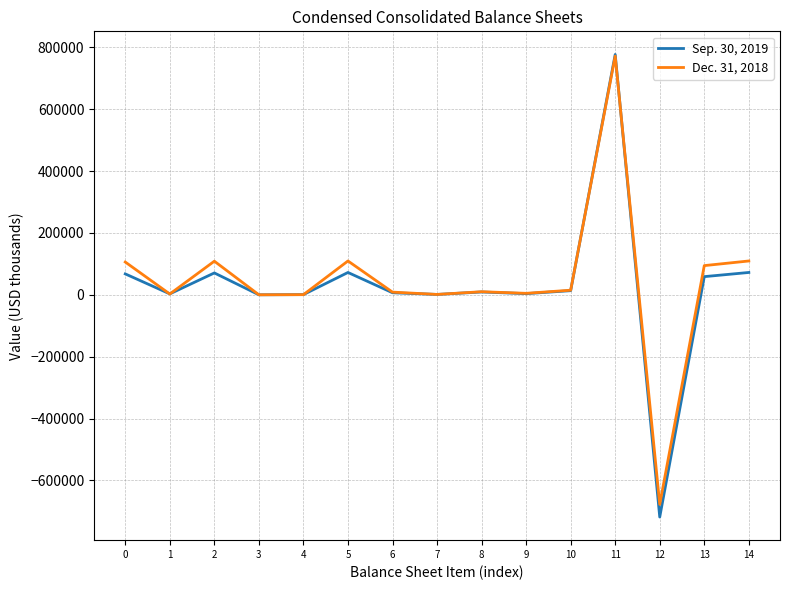

Which series has the largest range (max minus min)?

Sep. 30, 2019